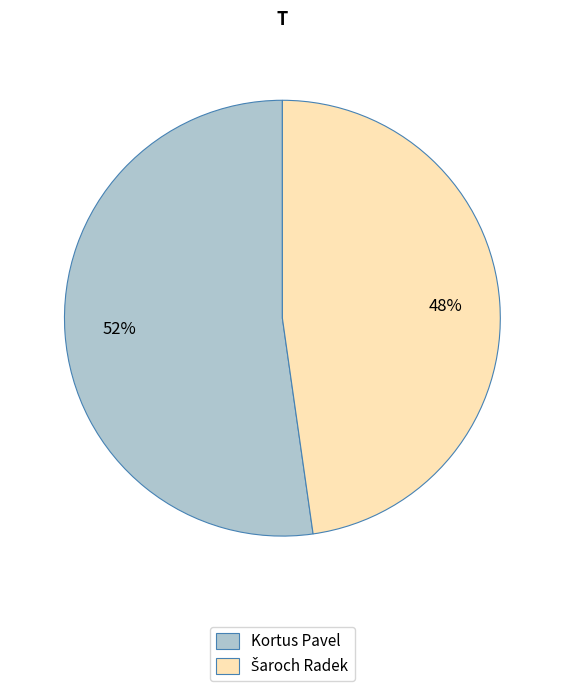

True or false: Kortus Pavel accounts for 52% of the total.

True